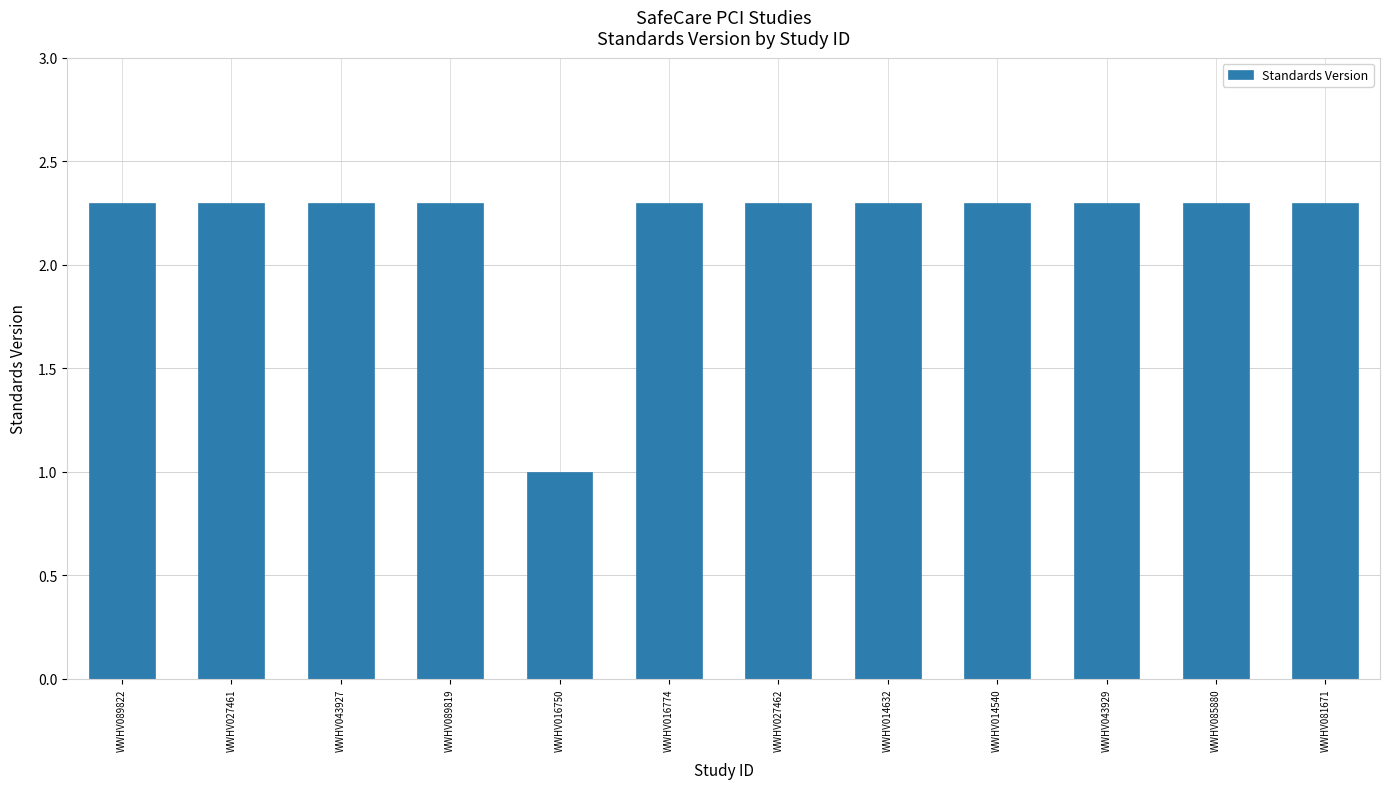

Is it true that the value at WWHV027461 is 0.7?

False